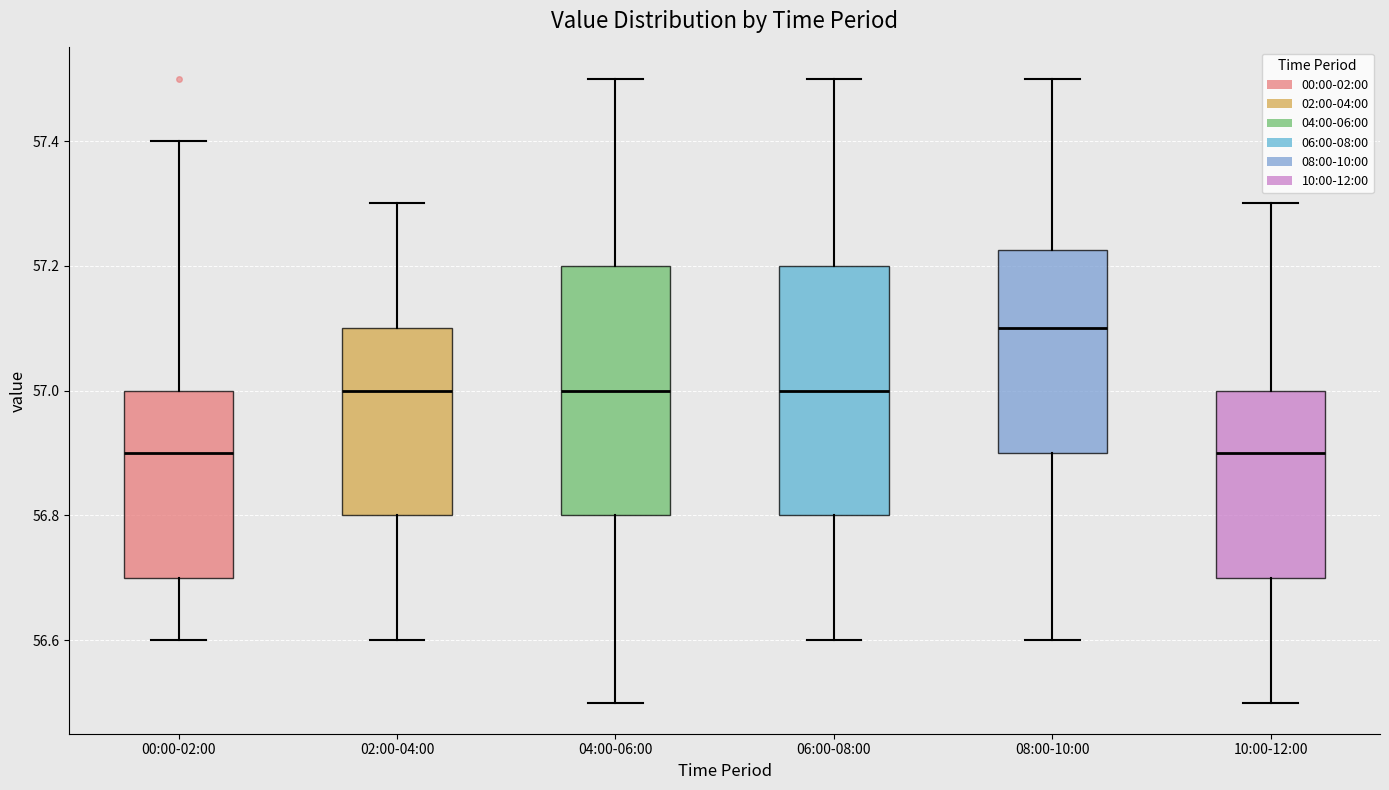

Which box has the highest median line?

08:00-10:00